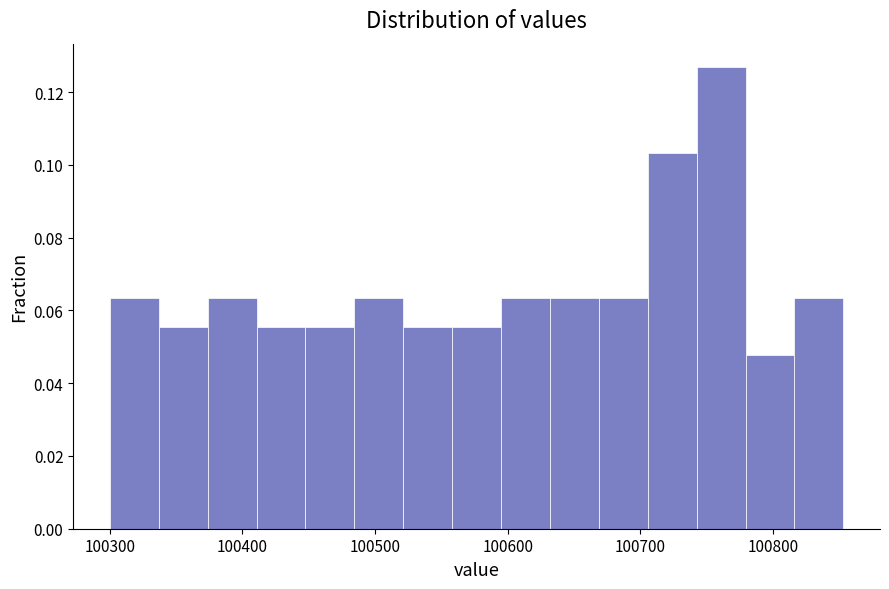

Around what value on the x-axis is the tallest bar? Give the approximate position of its centre, as read against the axis.

100760